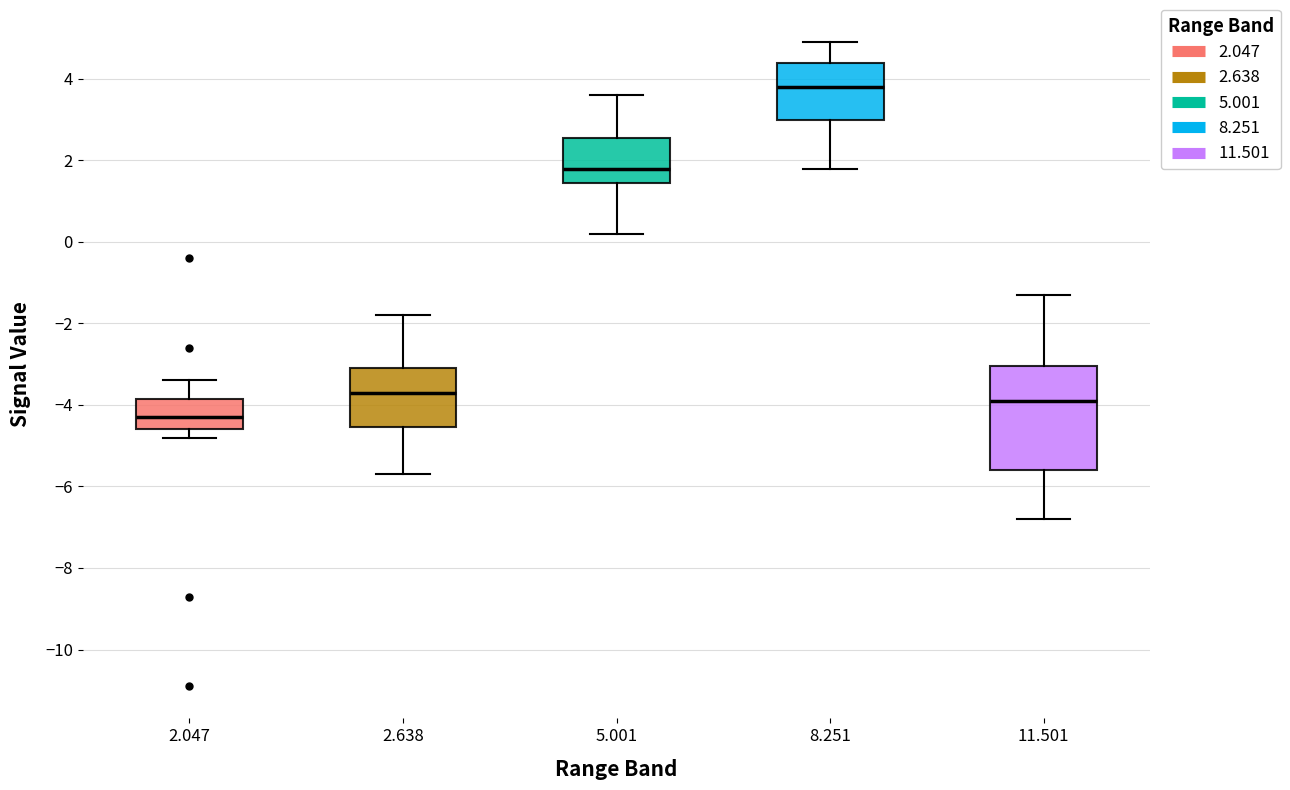

Which box has the lowest median line?

2.047